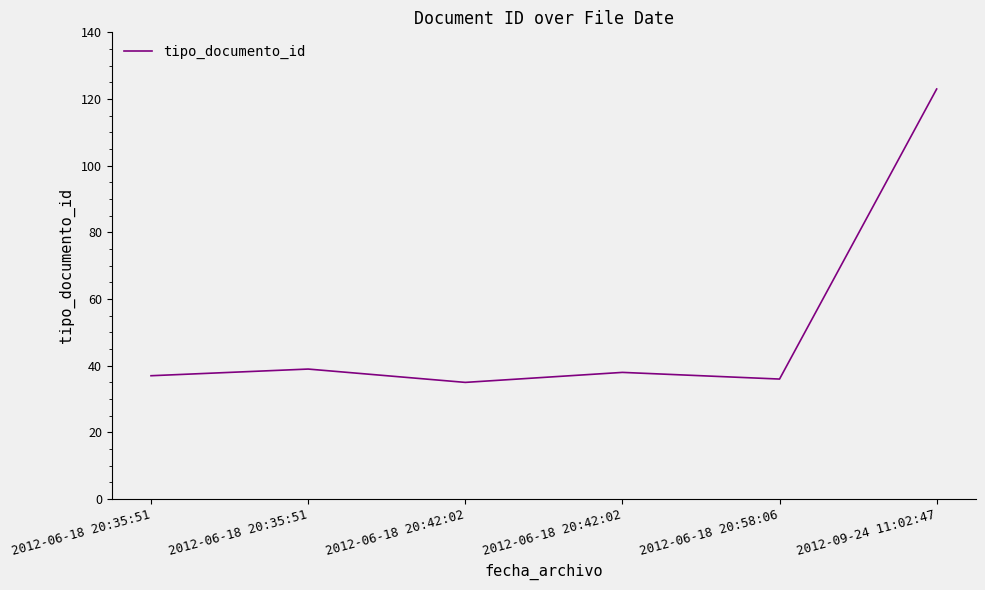

Is it true that the value at 2012-09-24 11:02:47 is 193?

False